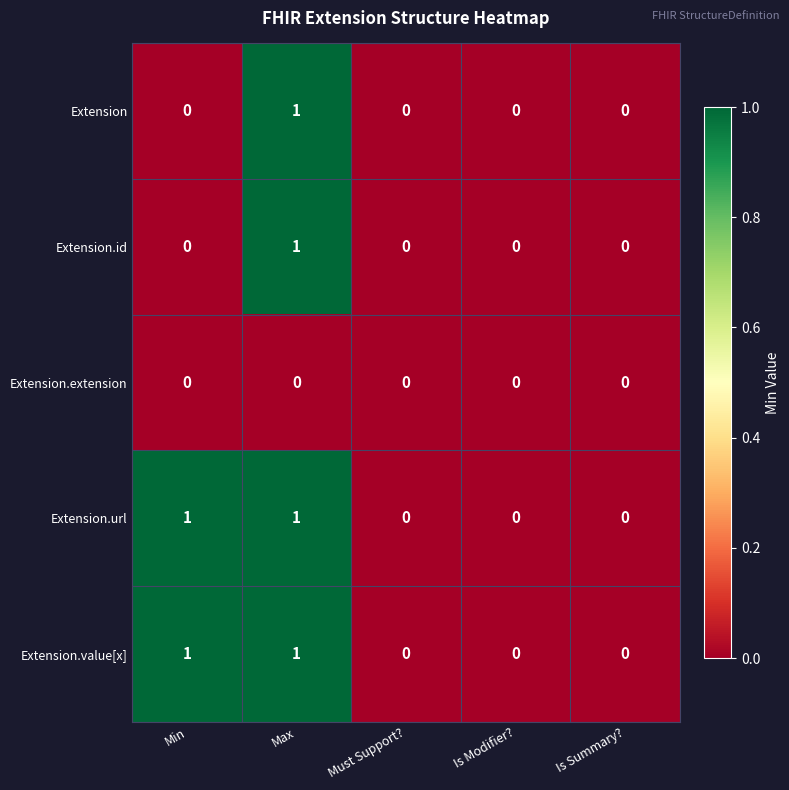

Is the value of Extension.extension at Is Summary? greater than the value of Extension.url at Min?

No